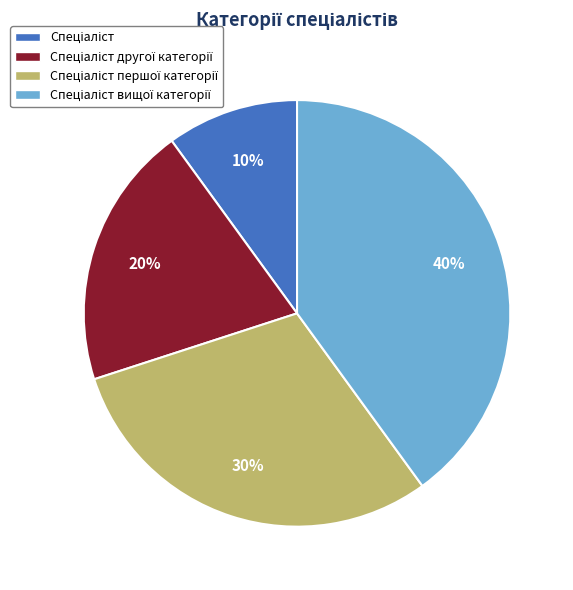

Does any single category account for the majority?

No